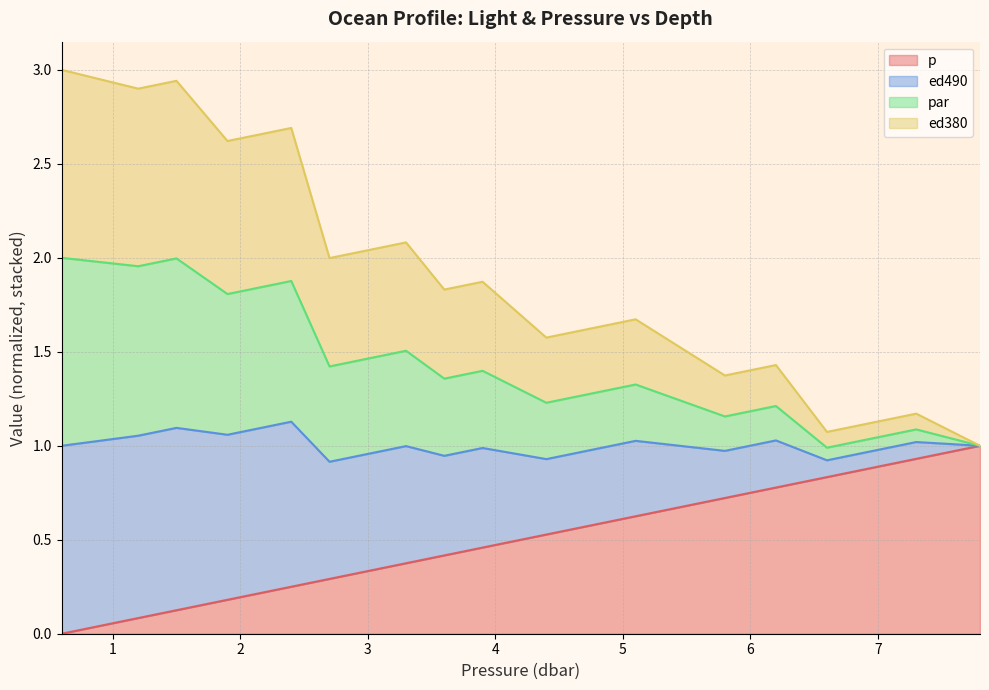

List the labels in order of p value, largest first.

7.8, 7.3, 6.9, 6.6, 6.2, 5.8, 5.1, 4.7, 4.4, 3.9, 3.6, 3.3, 3.0, 2.7, 2.4, 2.2, 1.9, 1.5, 1.2, 0.6